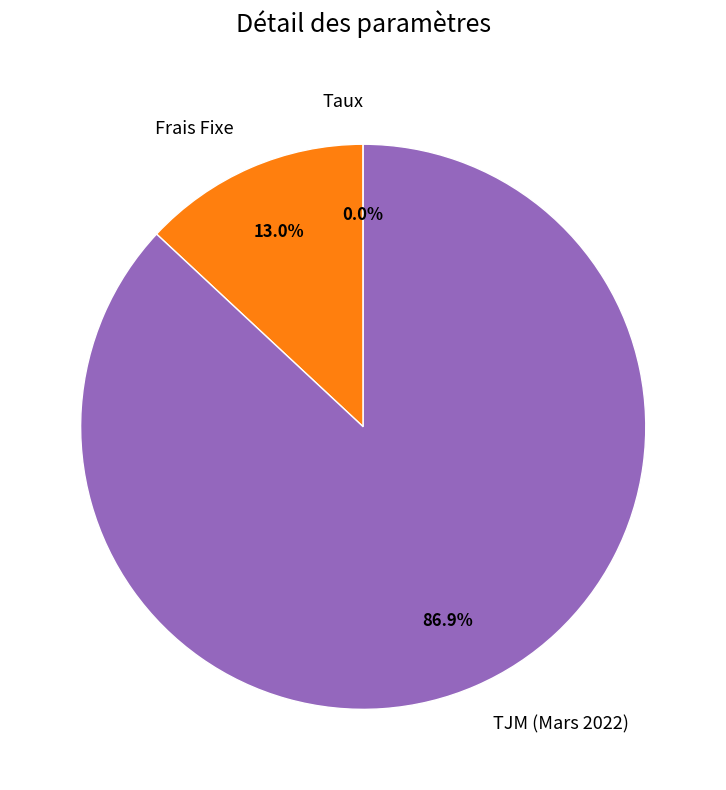

How much of the chart is everything except Frais Fixe?

87.0%